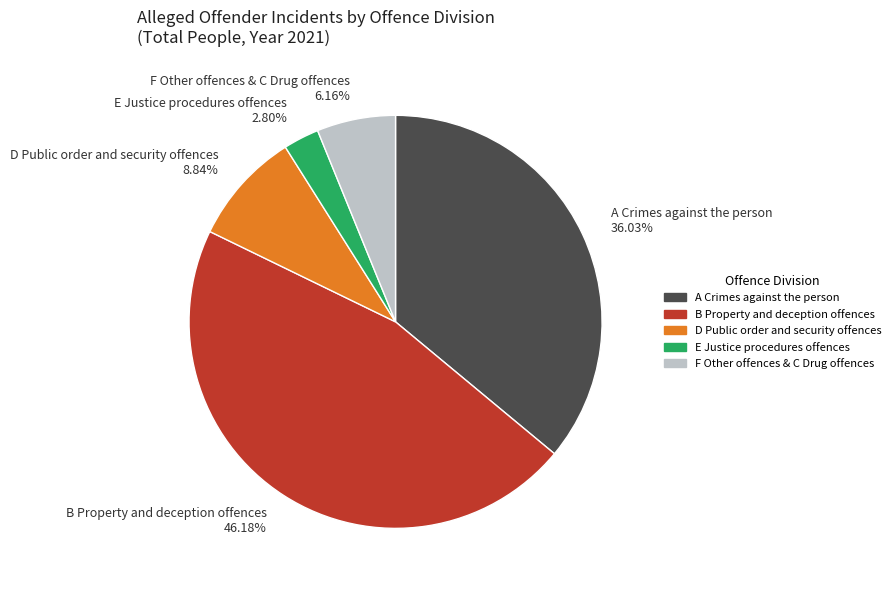

Rank the categories by value from highest to lowest.

B Property and deception offences 46.18%, A Crimes against the person 36.03%, D Public order and security offences 8.84%, F Other offences & C Drug offences 6.16%, E Justice procedures offences 2.80%